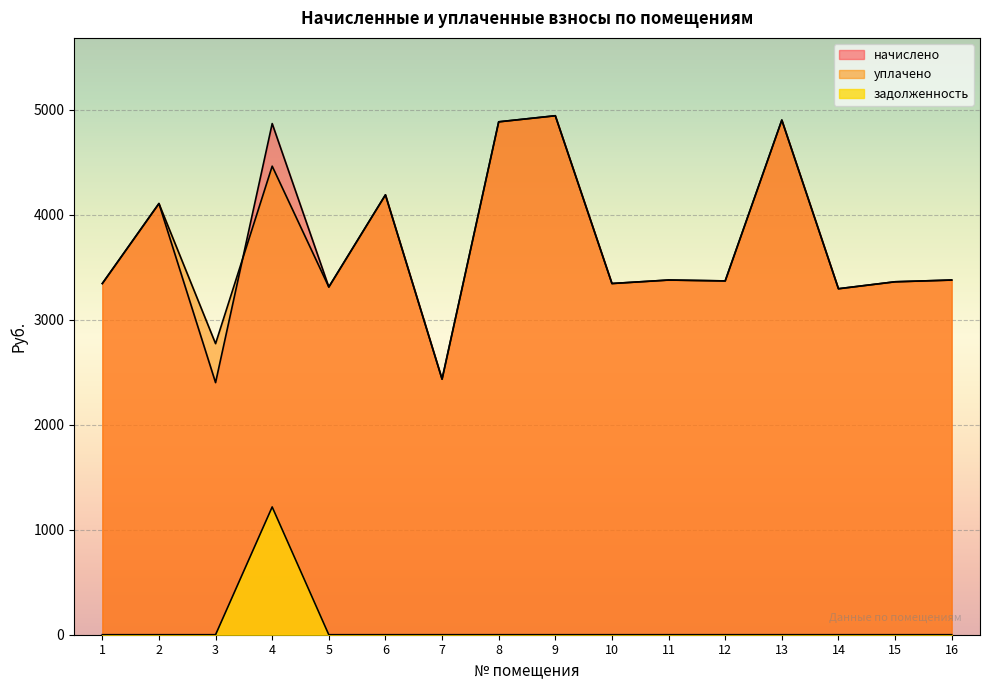

At how many categories does at least one series exceed 1777?

16